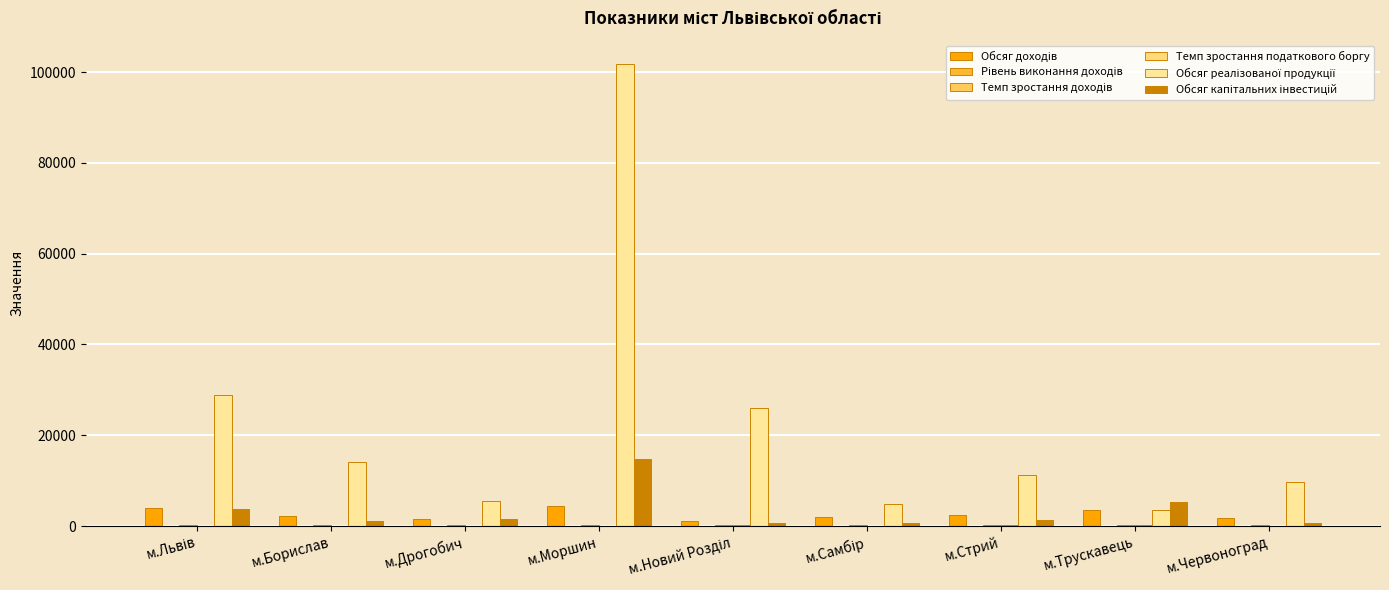

What is the maximum value shown in the chart?

101848.2